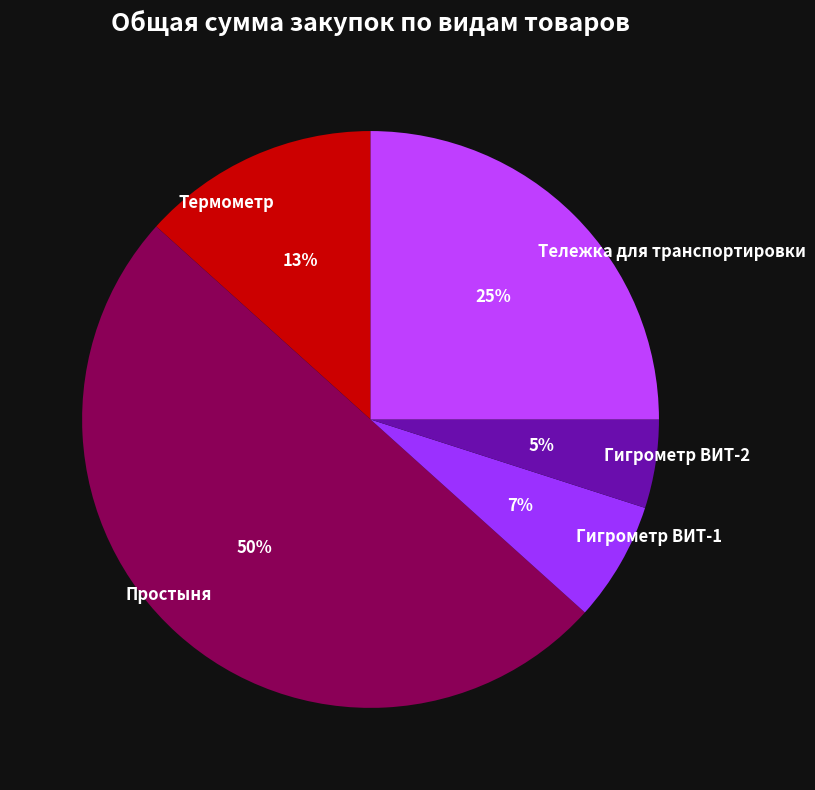

Which has a higher value, Простыня or Гигрометр ВИТ-1?

Простыня